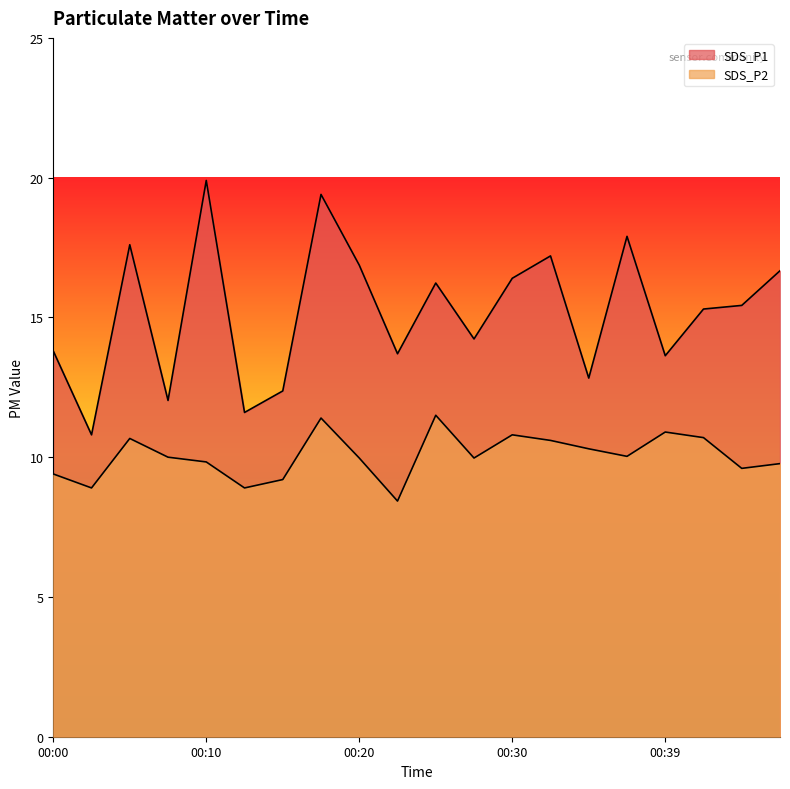

The value of SDS_P1 at 00:03 is 5.5. True or false?

False